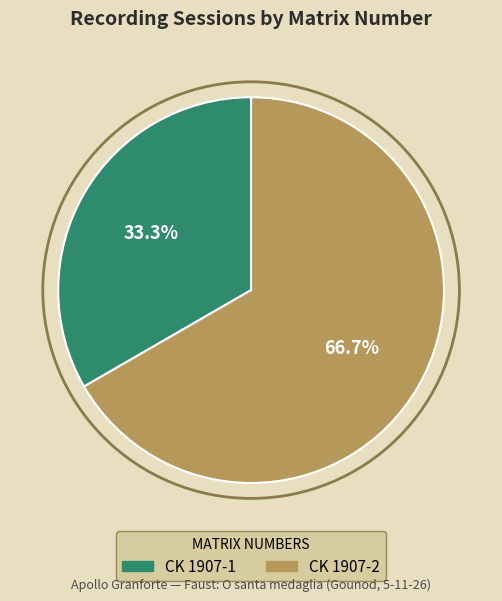

Which slice is the smallest?

CK 1907-1